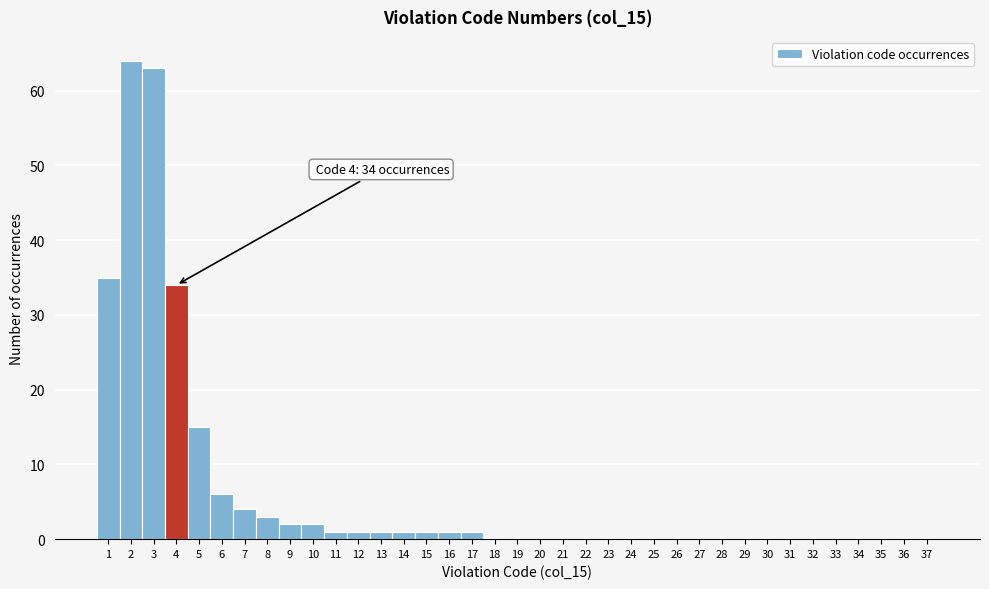

Which range on the x-axis has the tallest bar?

1.5 to 2.5